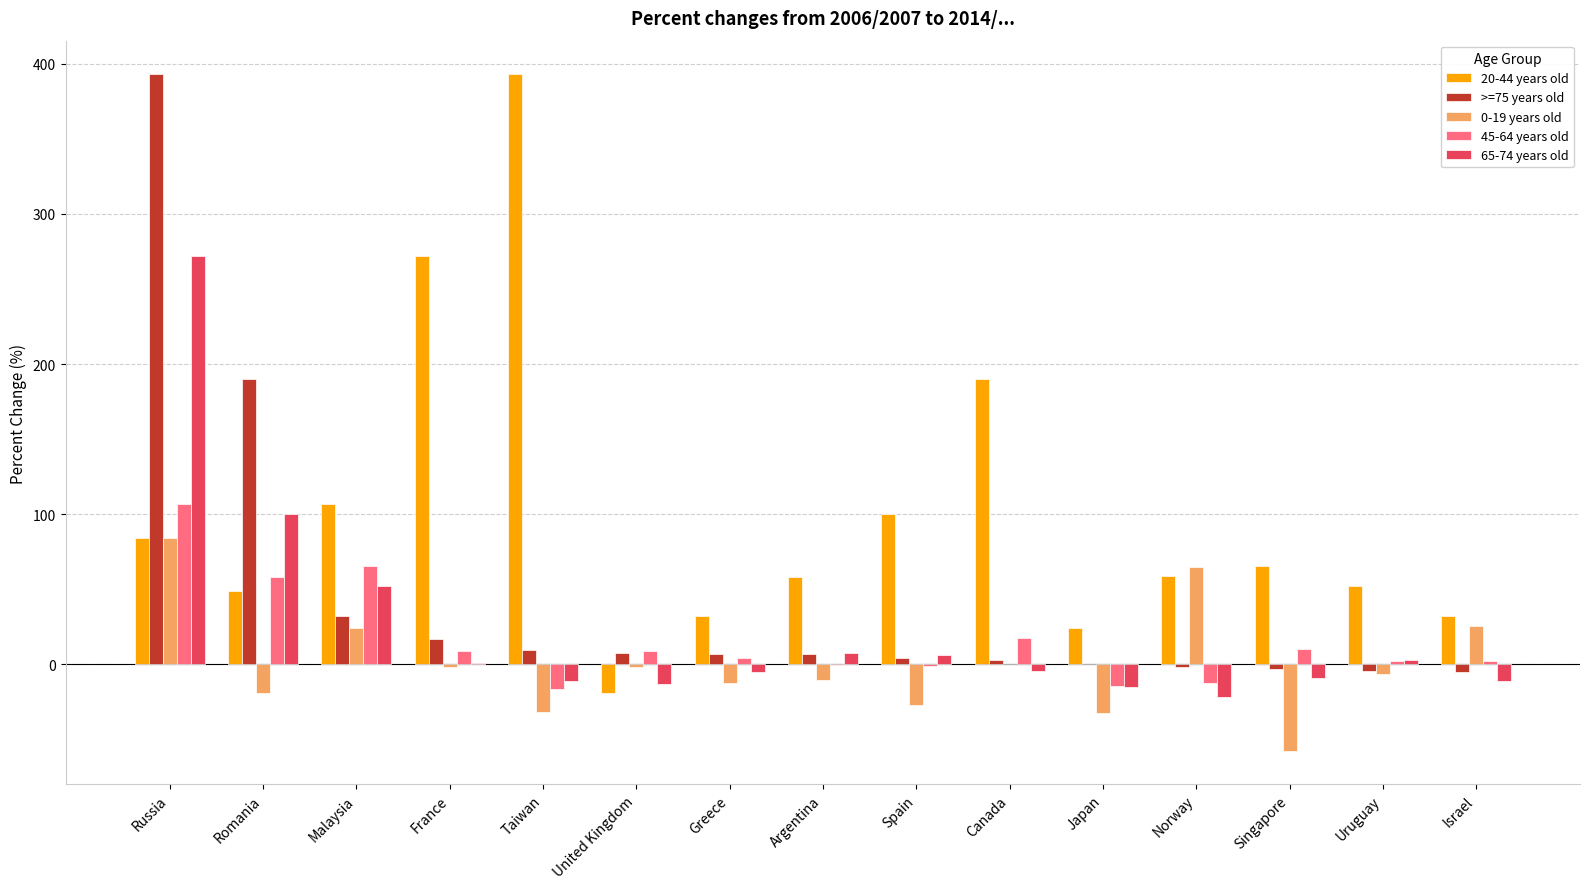

Which series changed the most between Taiwan and Canada?

20-44 years old